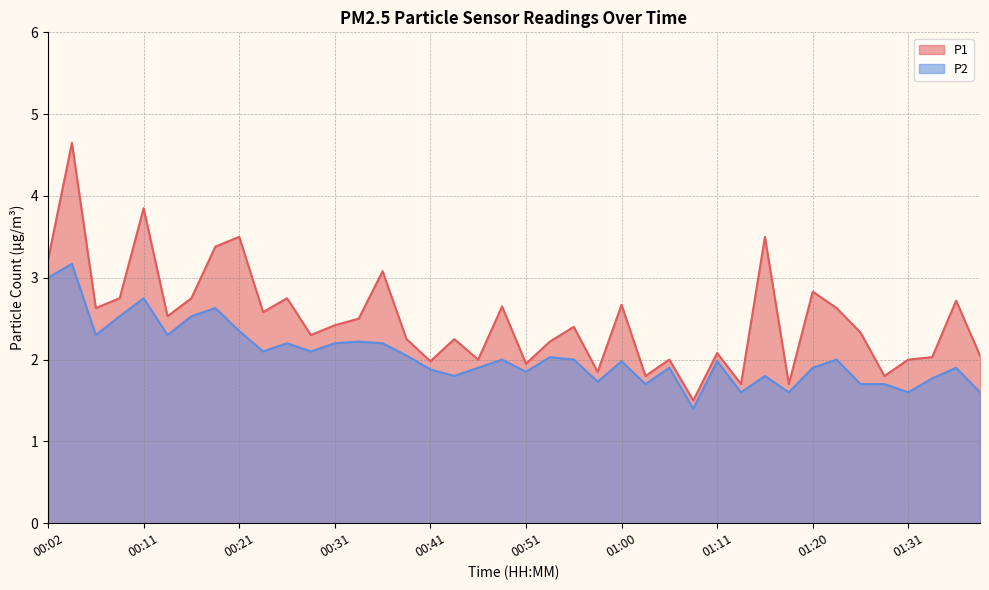

At which category does the chart reach its peak across all series?

00:04